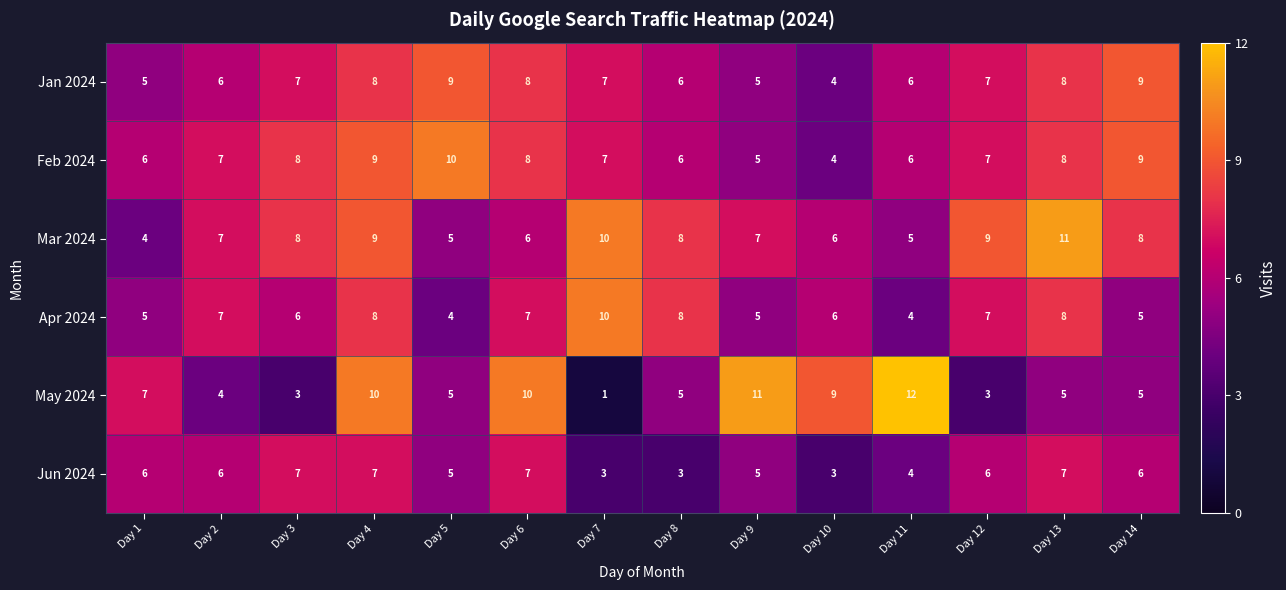

What is the sum of all Feb 2024 values?

100